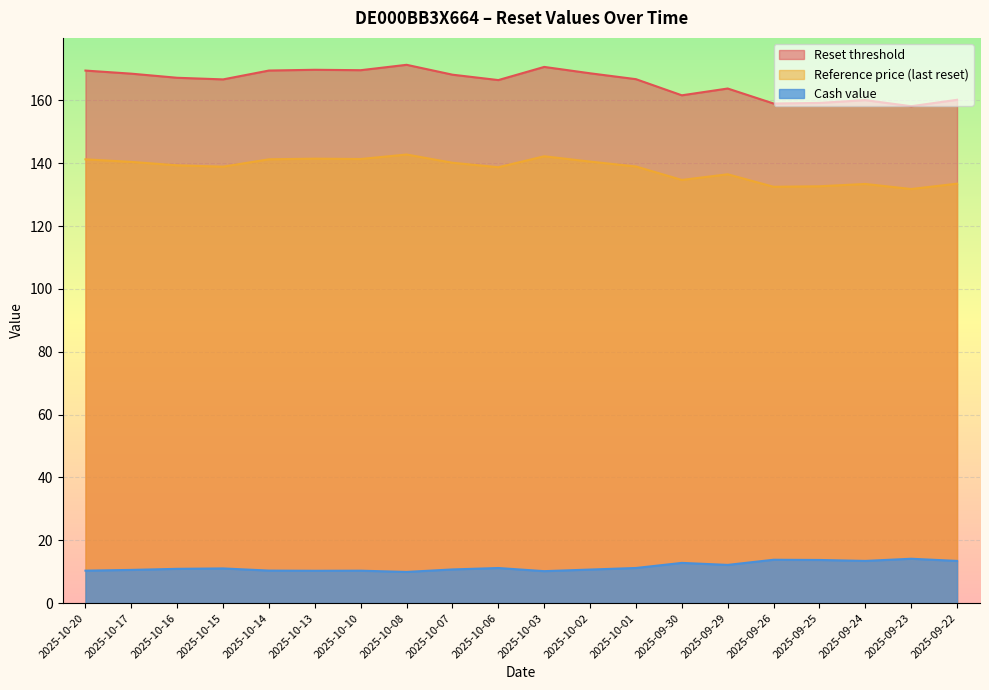

Reading left to right, transcribe all the data shown in this chart.

Reset threshold: 2025-10-20=169.5	2025-10-17=168.5	2025-10-16=167.2	2025-10-15=166.7	2025-10-14=169.5	2025-10-13=169.7	2025-10-10=169.6	2025-10-08=171.3	2025-10-07=168.2	2025-10-06=166.5	2025-10-03=170.6	2025-10-02=168.6	2025-10-01=166.7	2025-09-30=161.6	2025-09-29=163.8	2025-09-26=159.0	2025-09-25=159.2	2025-09-24=160.1	2025-09-23=158.1	2025-09-22=160.2
Reference price (last reset): 2025-10-20=141.2	2025-10-17=140.4	2025-10-16=139.3	2025-10-15=138.9	2025-10-14=141.2	2025-10-13=141.4	2025-10-10=141.3	2025-10-08=142.8	2025-10-07=140.1	2025-10-06=138.7	2025-10-03=142.2	2025-10-02=140.5	2025-10-01=138.9	2025-09-30=134.7	2025-09-29=136.5	2025-09-26=132.5	2025-09-25=132.7	2025-09-24=133.4	2025-09-23=131.8	2025-09-22=133.5
Cash value: 2025-10-20=10.3	2025-10-17=10.6	2025-10-16=10.9	2025-10-15=11.0	2025-10-14=10.3	2025-10-13=10.3	2025-10-10=10.3	2025-10-08=9.9	2025-10-07=10.7	2025-10-06=11.2	2025-10-03=10.2	2025-10-02=10.7	2025-10-01=11.2	2025-09-30=12.8	2025-09-29=12.2	2025-09-26=13.8	2025-09-25=13.7	2025-09-24=13.4	2025-09-23=14.1	2025-09-22=13.4